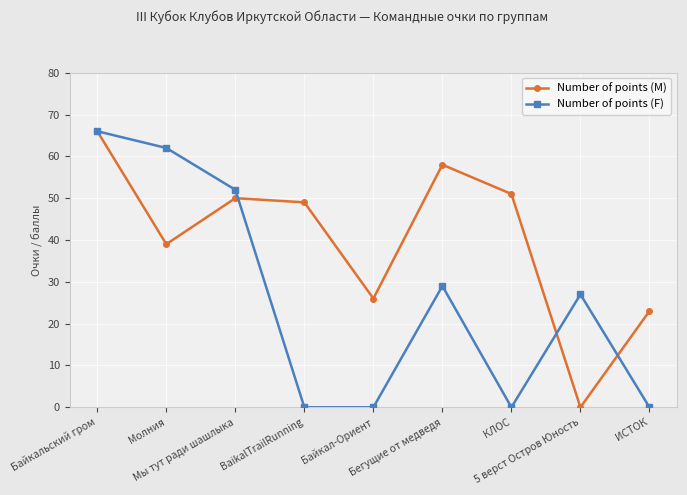

Between Байкальский гром and BaikalTrailRunning, which series saw the biggest shift?

Number of points (F)